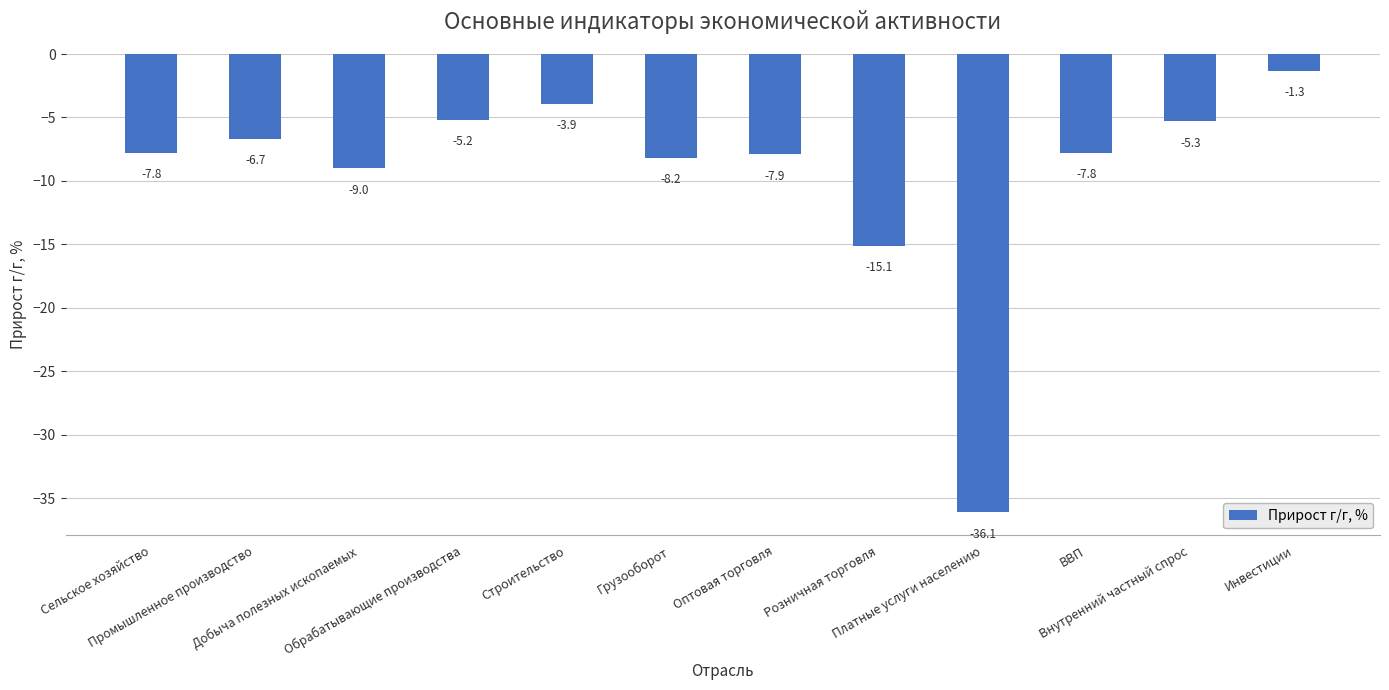

Is it true that the value at Платные услуги населению is -36.1?

True